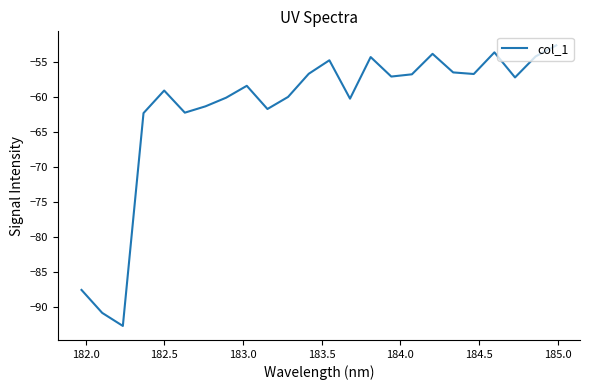

What is the greatest value displayed?

-52.6